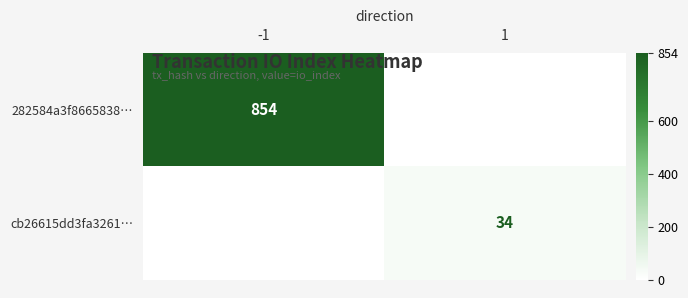

The value of 282584a3f8665838… at -1 is 1200. True or false?

False